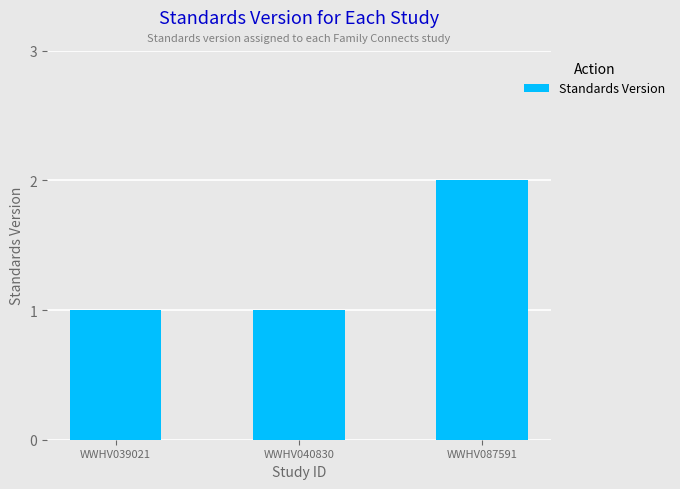

What is the sum of all values?

4